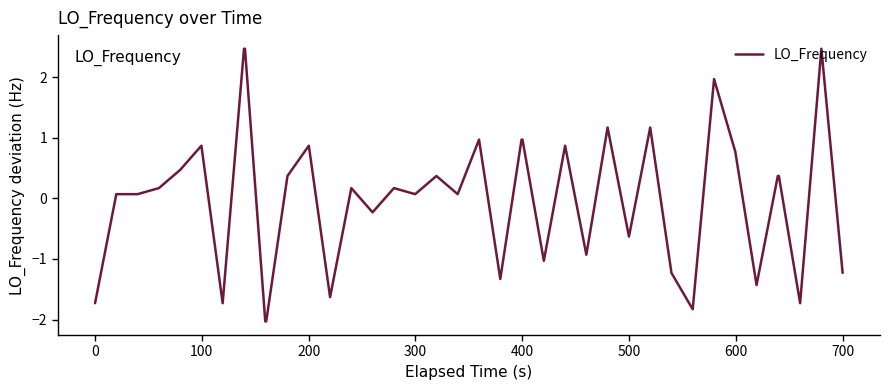

What is the smallest value displayed?

-2.0